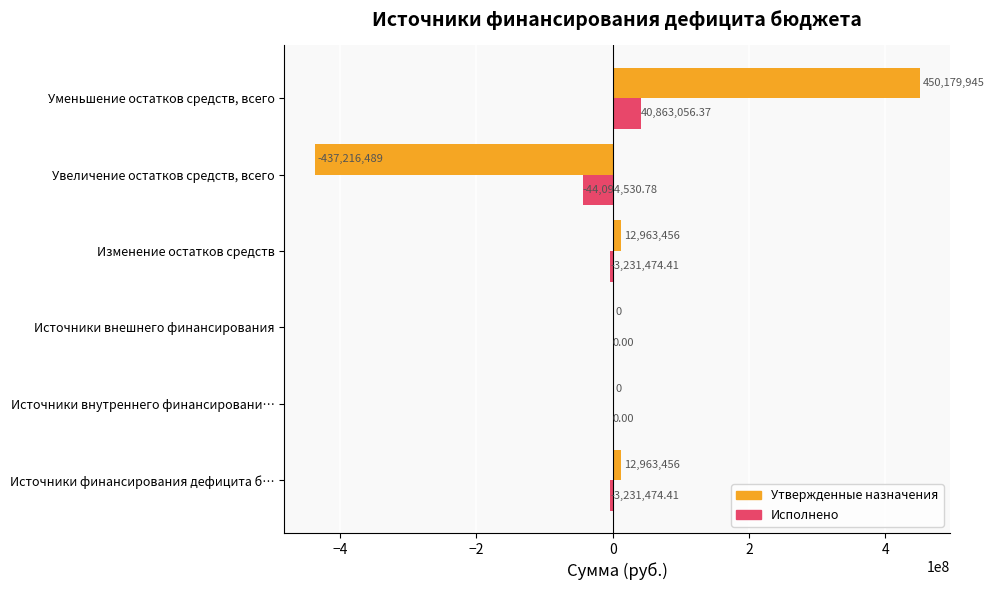

Which series has the widest spread of values?

Утвержденные назначения